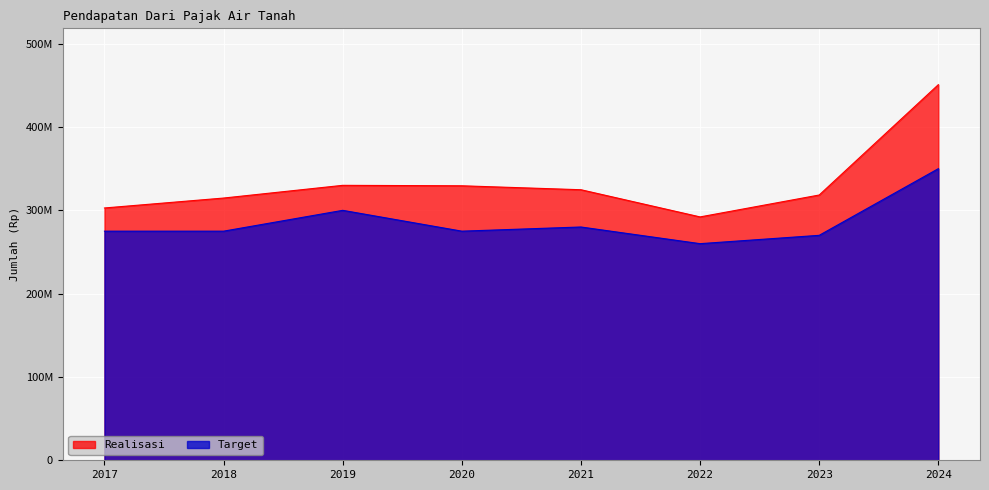

At which category is the sum across all series the highest?

2024